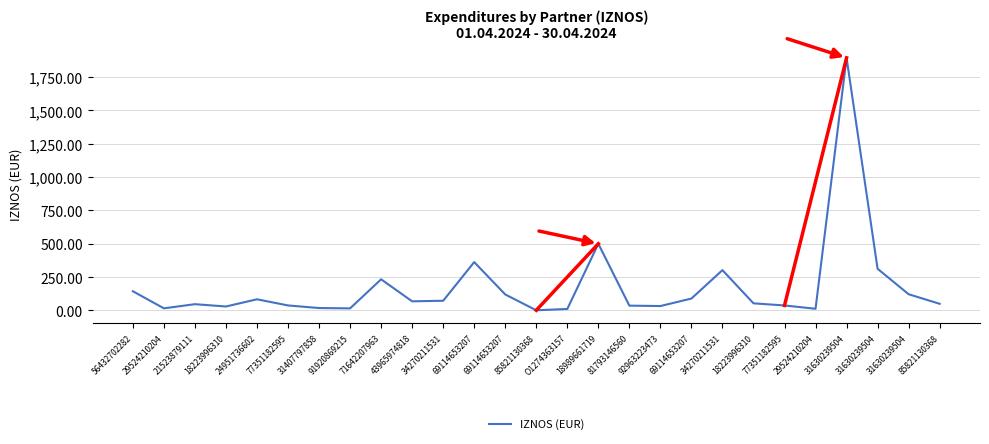

Does the chart have visible grid lines?

Yes